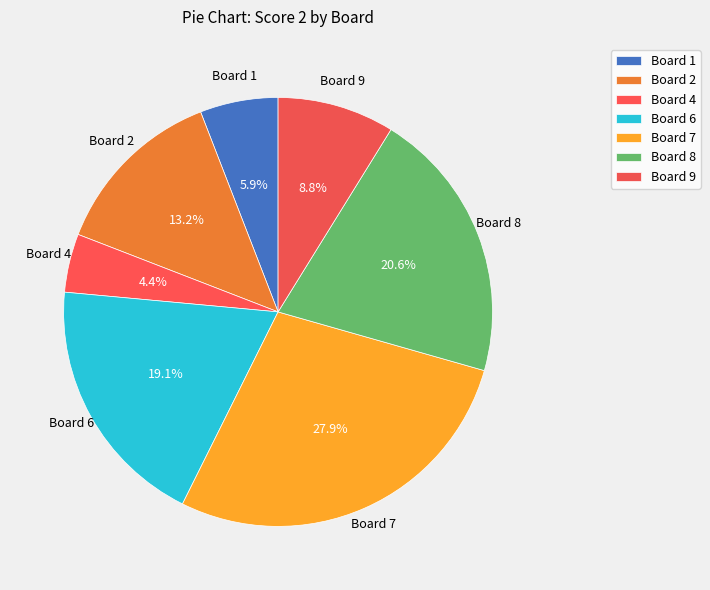

How many segments does this pie chart have?

7